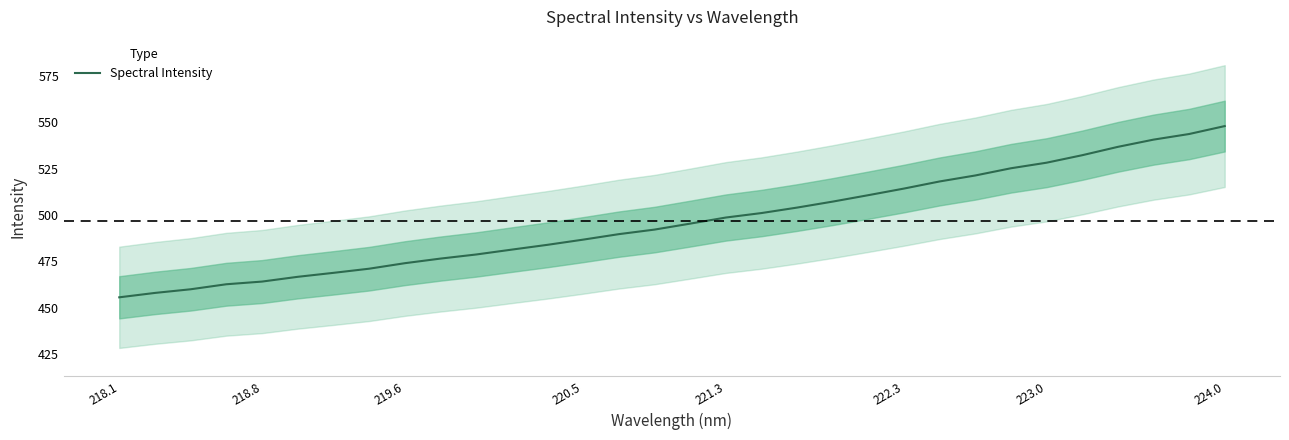

What is the minimum value shown in the chart?

455.6